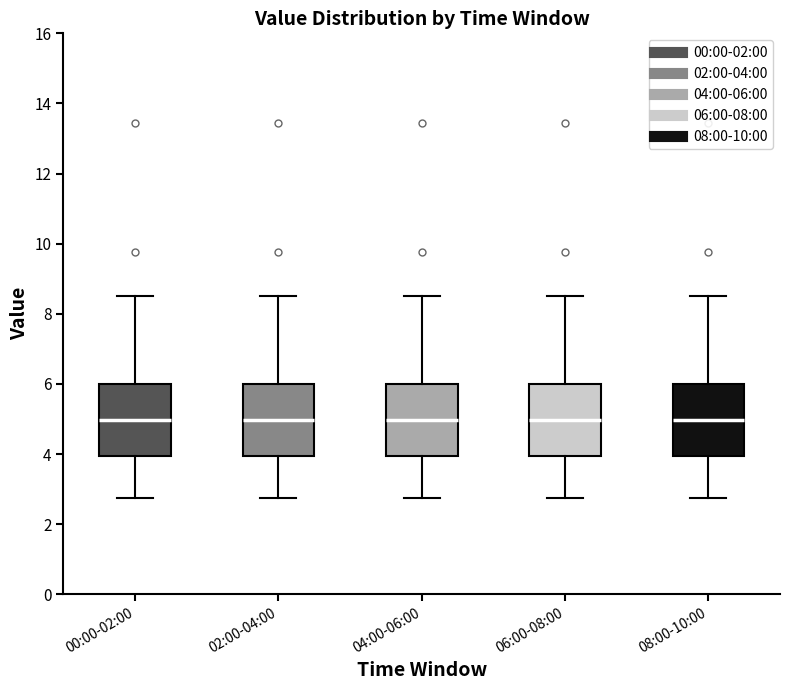

Where is the lower edge of the box for 02:00-04:00 on the y-axis? The values are not printed on the chart, so give them approximately, as read against the axis.

4.0